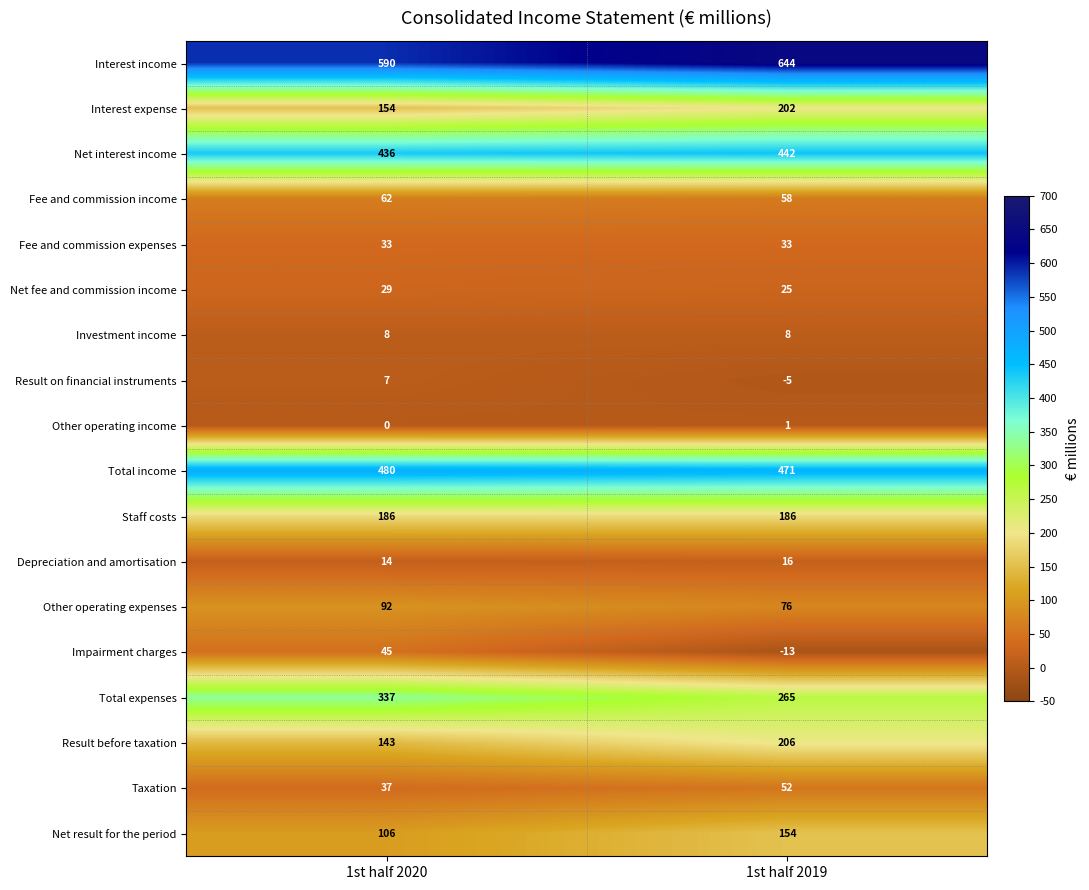

What is the difference between the maximum and minimum values in the Impairment charges series?

58